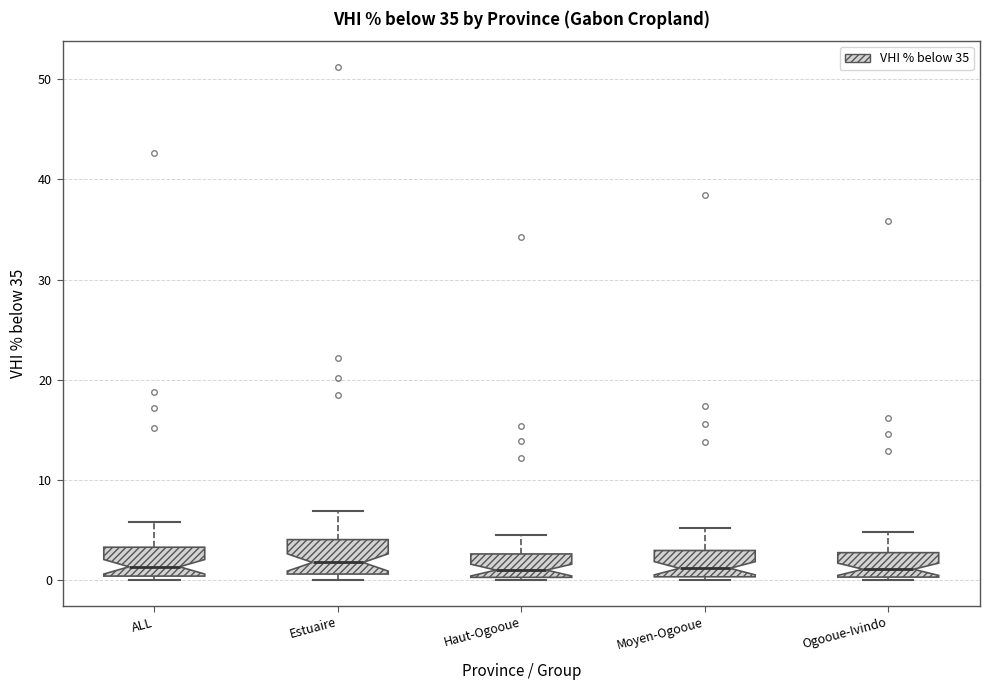

Where is the upper edge of the box for ALL on the y-axis? The values are not printed on the chart, so give them approximately, as read against the axis.

3